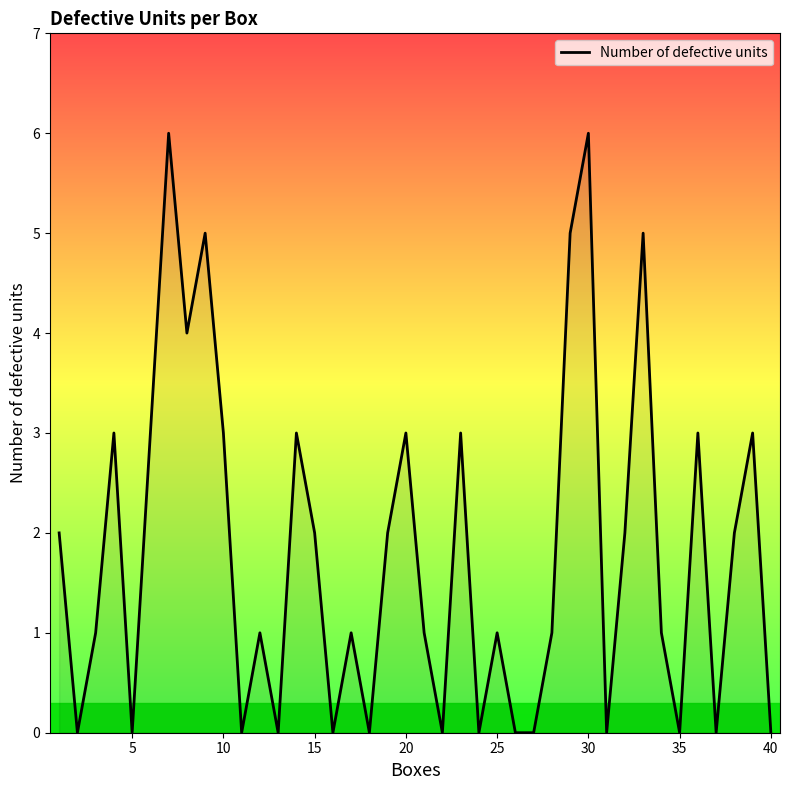

Does the chart have visible grid lines?

No